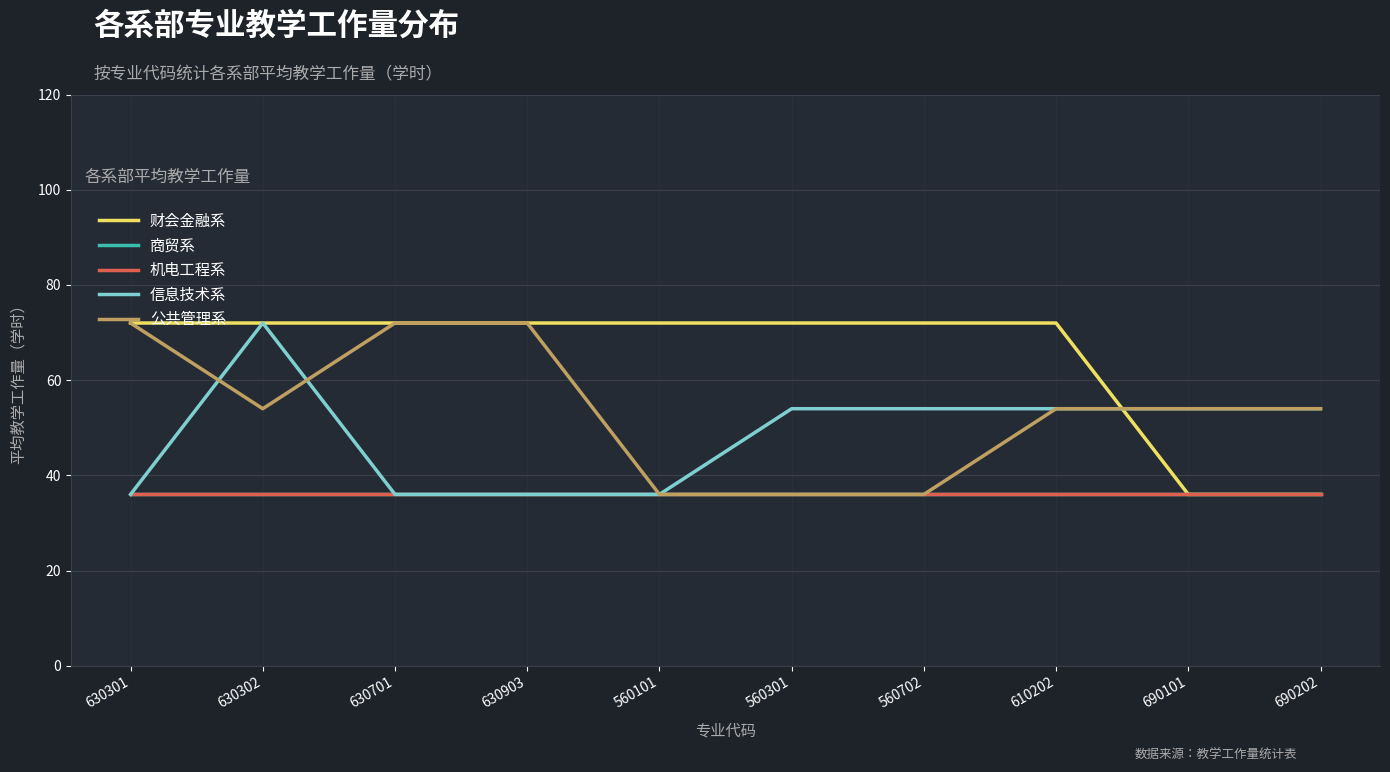

Does the chart display data point markers on the line(s)?

No